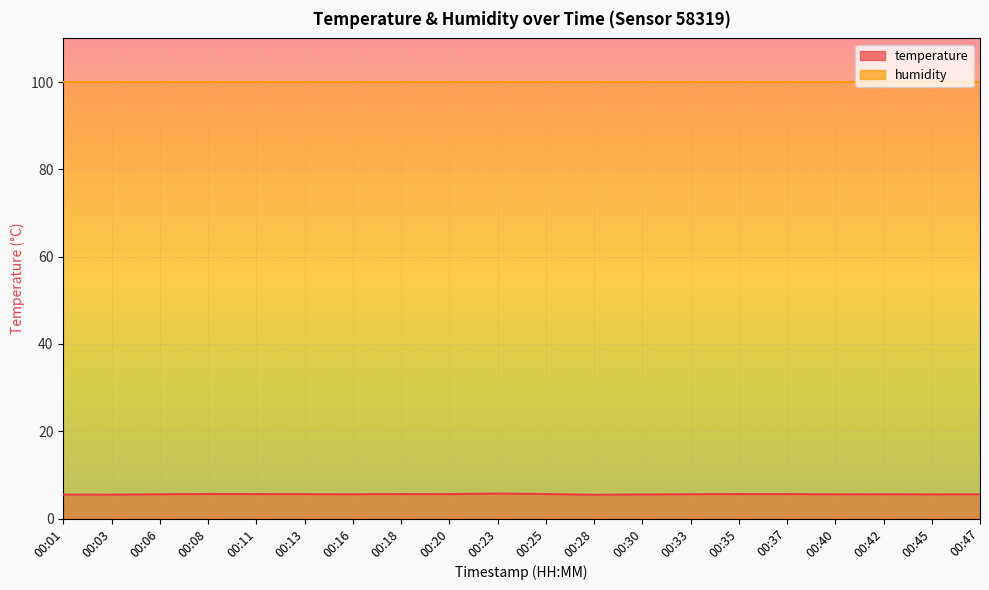

What is the value of the 11th point from the left?

5.6